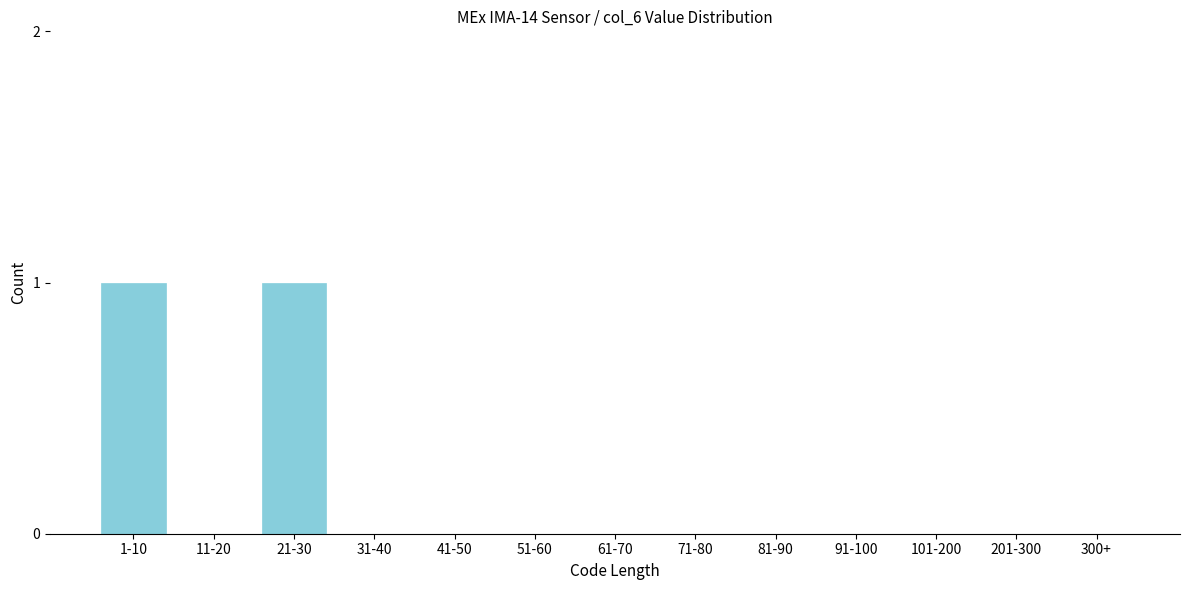

Reading left to right, list all the values displayed in this chart.

1-10=1	11-20=0	21-30=1	31-40=0	41-50=0	51-60=0	61-70=0	71-80=0	81-90=0	91-100=0	101-200=0	201-300=0	300+=0